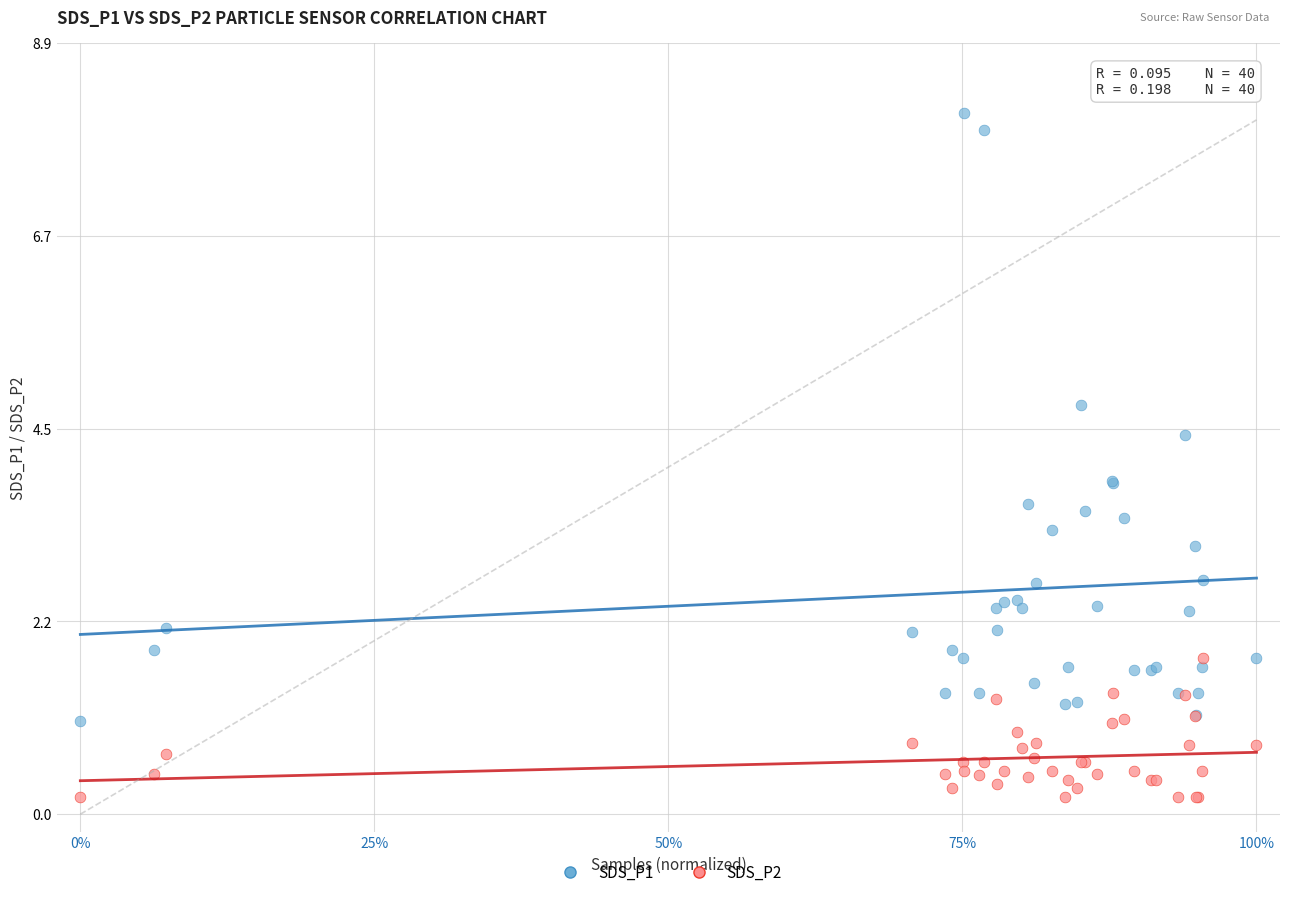

Which series contains the highest Y value?

SDS_P1